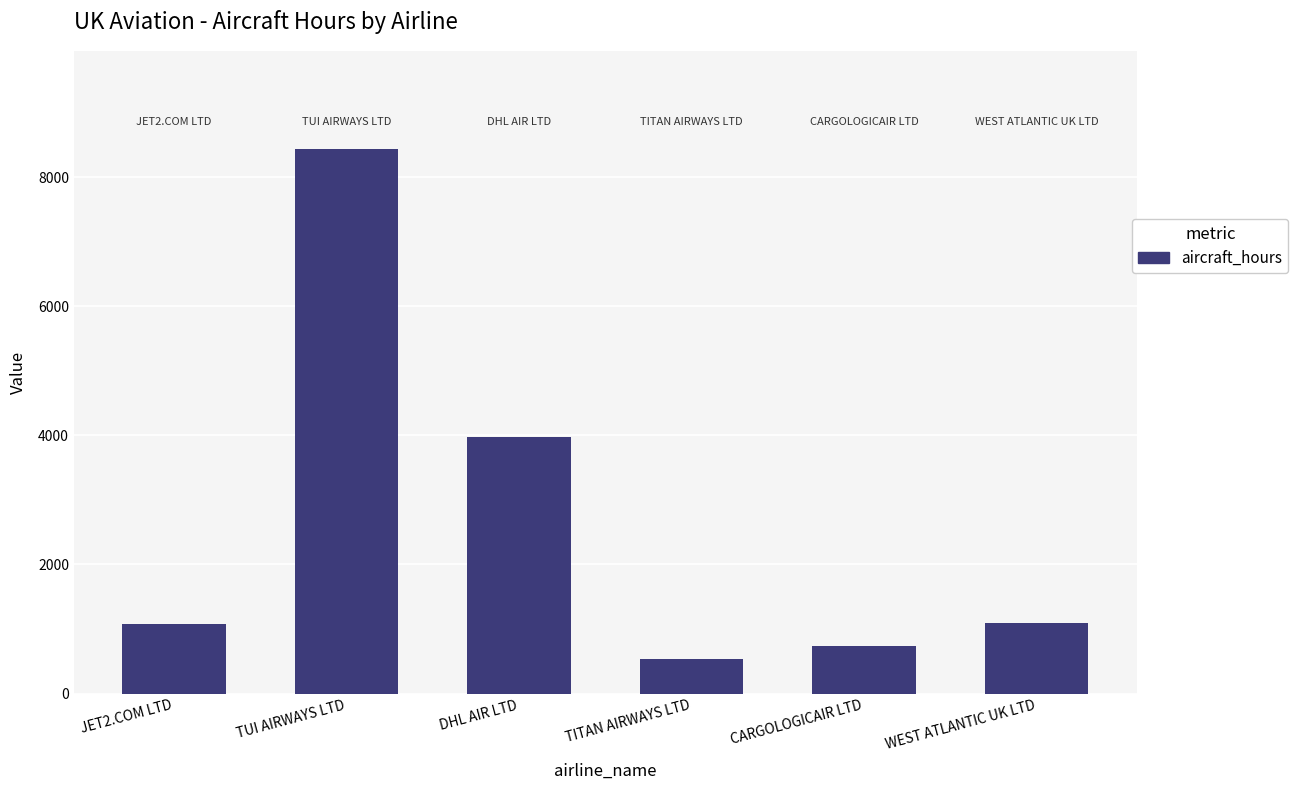

The value at TUI AIRWAYS LTD is 1871.3. True or false?

False